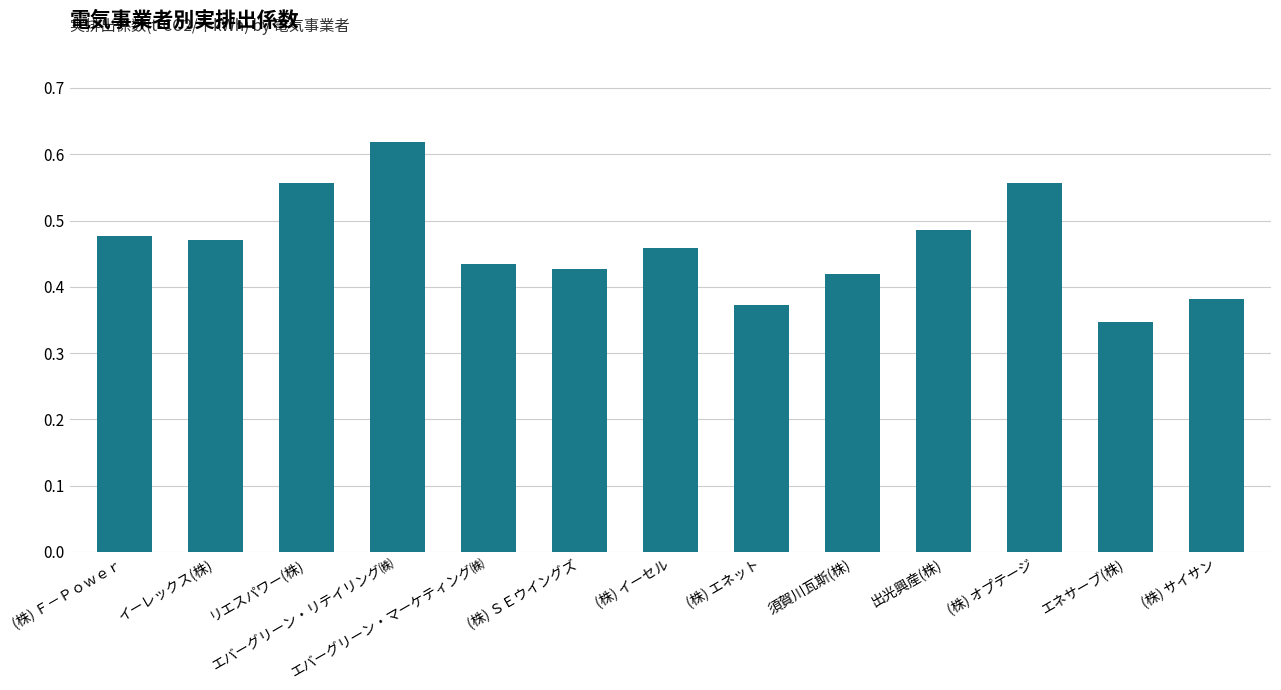

Count the values in the range 0 to 1.

13